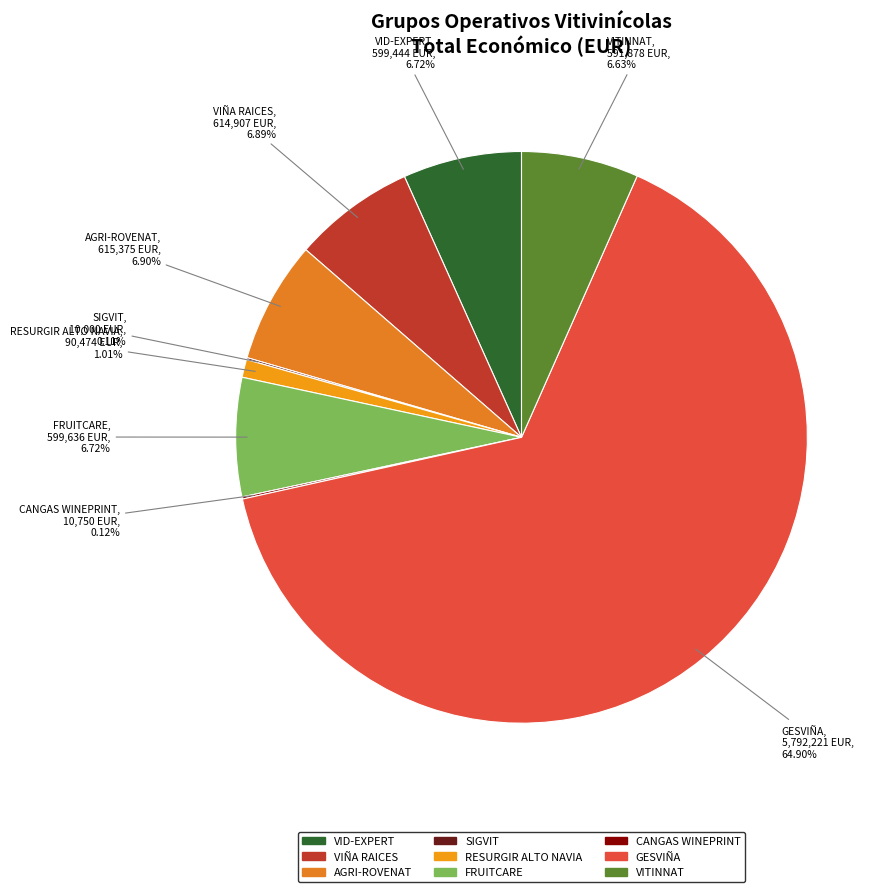

What is the majority slice?

GESVIÑA